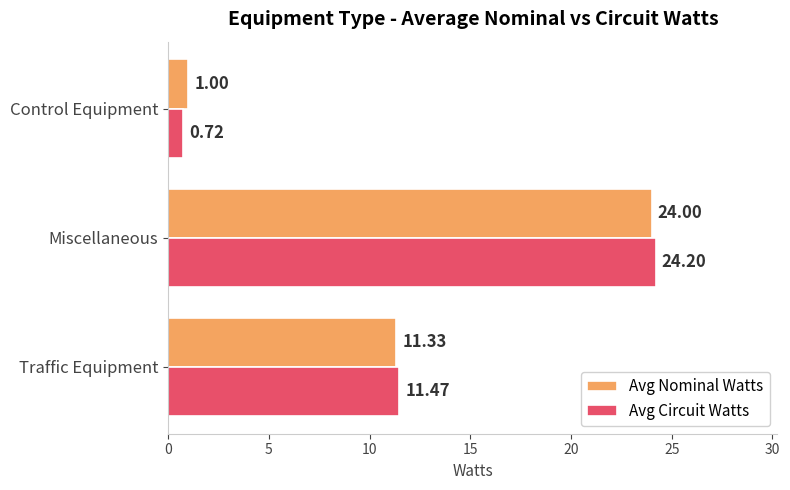

List the series in order of their peak value, lowest first.

Avg Nominal Watts, Avg Circuit Watts